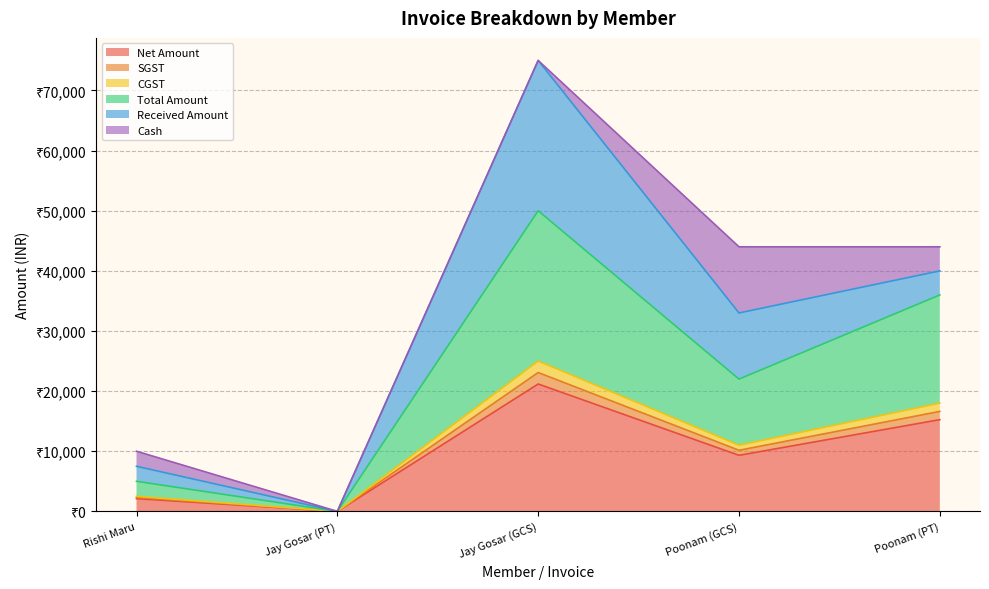

True or false: Total Amount and CGST intersect in this chart.

False